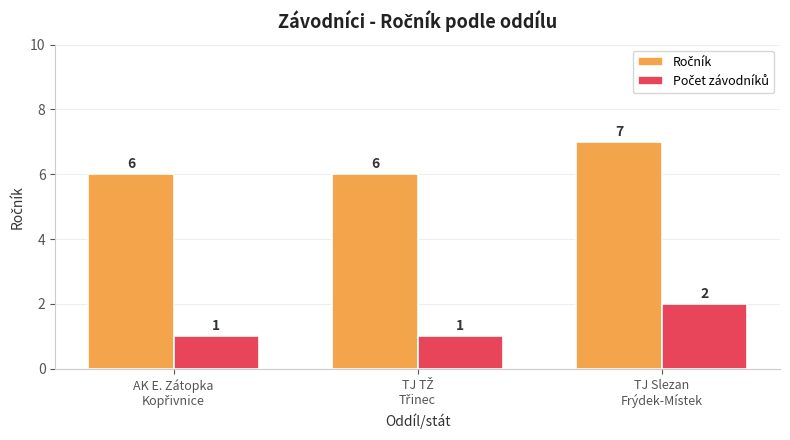

At how many categories does at least one series exceed 4?

3